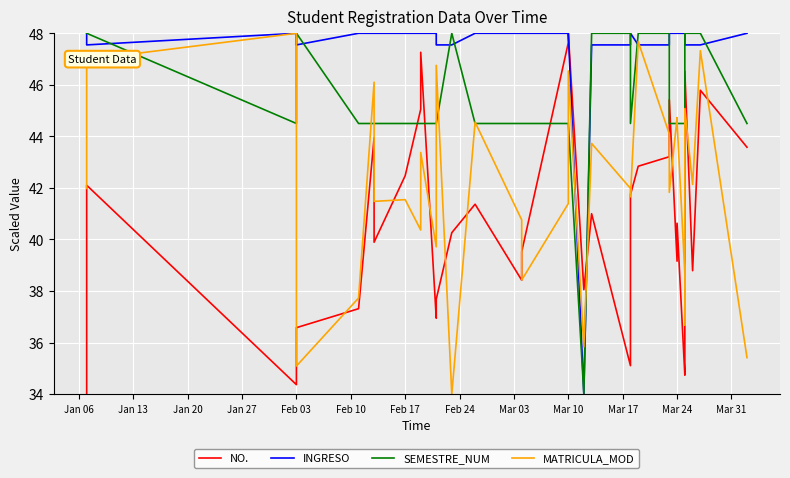

Reading left to right, extract all data points from this chart.

NO.: 34.0	42.1	34.4	36.6	37.3	43.9	39.9	42.5	45.1	47.3	36.9	37.7	40.3	41.4	38.4	39.5	47.6	48.0	38.1	41.0	35.1	41.7	42.8	43.2	45.4	39.2	40.6	34.7	35.5	35.8	46.5	38.8	45.8	43.6
INGRESO: 48.0	47.5	48.0	47.5	48.0	48.0	48.0	48.0	48.0	48.0	48.0	47.5	47.5	48.0	48.0	48.0	48.0	48.0	34.0	47.5	47.5	48.0	47.5	47.5	48.0	48.0	48.0	48.0	48.0	48.0	47.5	47.5	47.5	48.0
SEMESTRE_NUM: 48.0	48.0	44.5	48.0	44.5	44.5	44.5	44.5	44.5	44.5	44.5	44.5	48.0	44.5	44.5	44.5	44.5	44.5	34.0	48.0	48.0	44.5	48.0	48.0	44.5	44.5	44.5	44.5	44.5	44.5	48.0	48.0	48.0	44.5
MATRICULA_MOD: 42.0	47.0	48.0	35.1	37.7	46.1	41.5	41.5	40.4	43.4	39.7	46.8	34.0	44.6	40.8	38.4	41.4	46.5	35.8	43.7	42.0	41.7	47.7	44.1	41.8	44.7	44.6	38.7	38.1	36.7	45.1	42.1	47.3	35.4